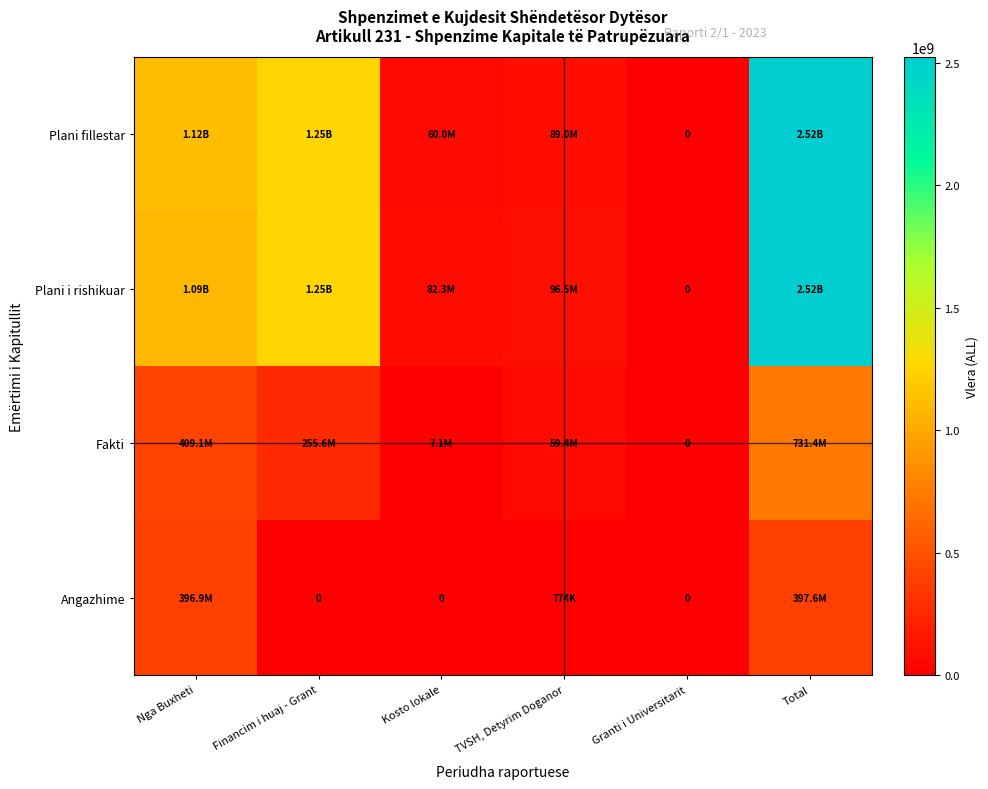

Which category has the lowest value in the Fakti series?

Granti i Universitarit